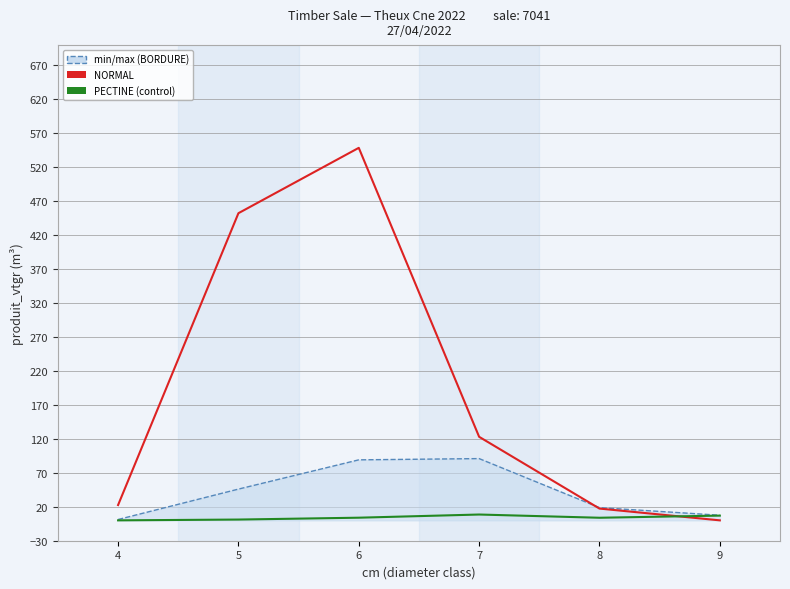

What is the greatest value displayed?

548.7